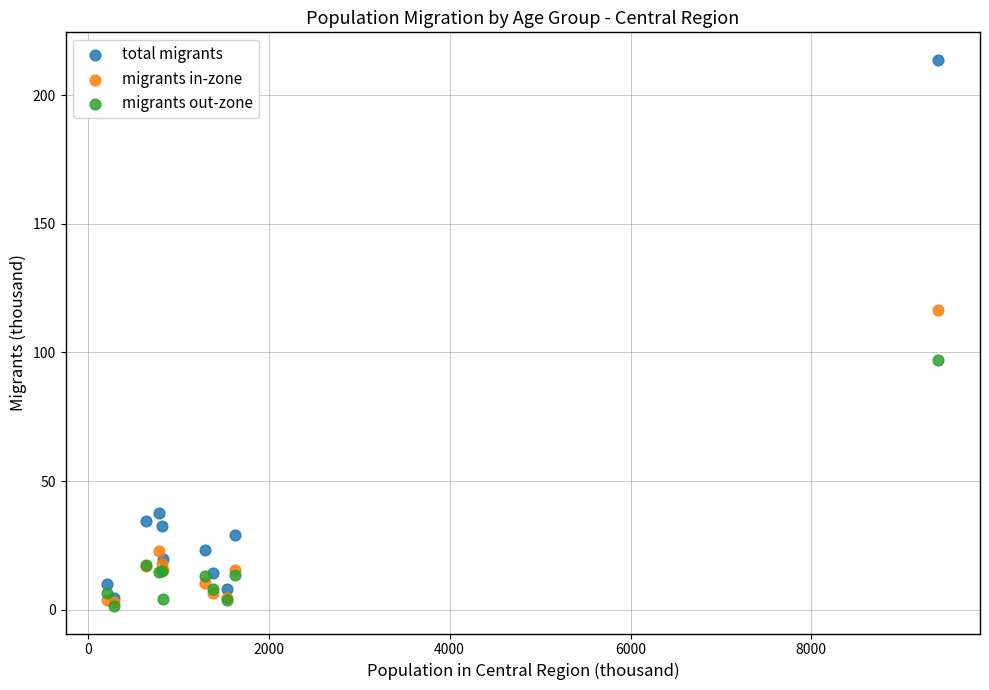

What are all the series names shown in the legend?

total migrants, migrants in-zone, migrants out-zone